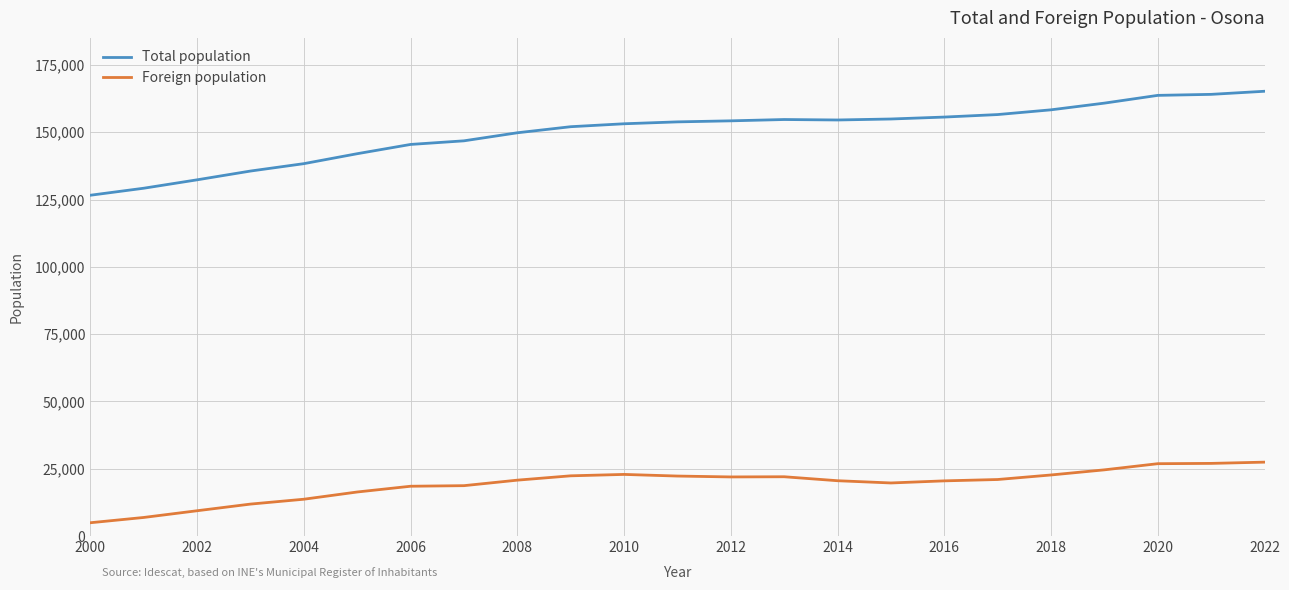

Which series has the largest total across all categories?

Total population